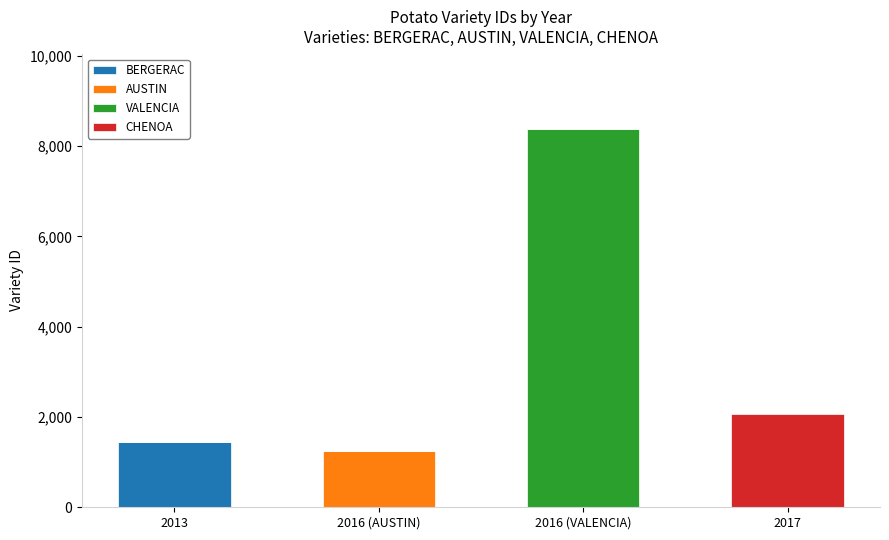

What is the sum of all BERGERAC values?

1442